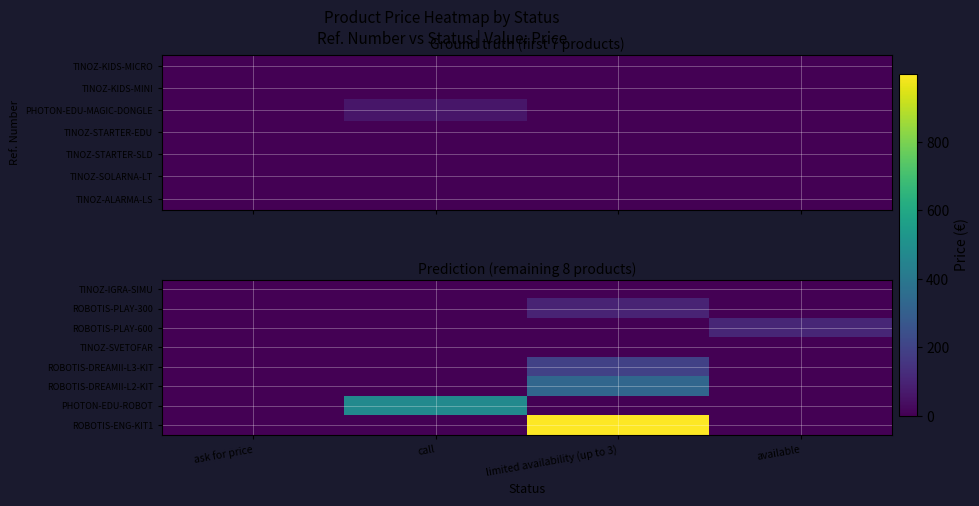

At which category does the chart reach its peak across all series?

limited availability (up to 3)